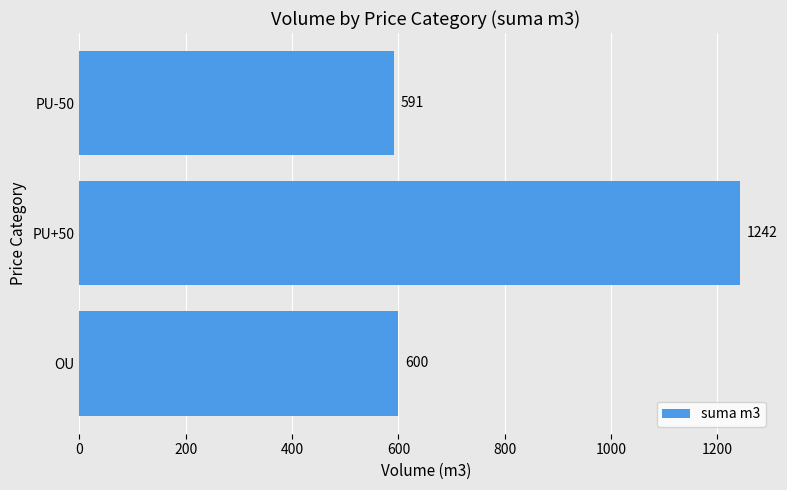

Where is the data nearest to the value 916?

OU